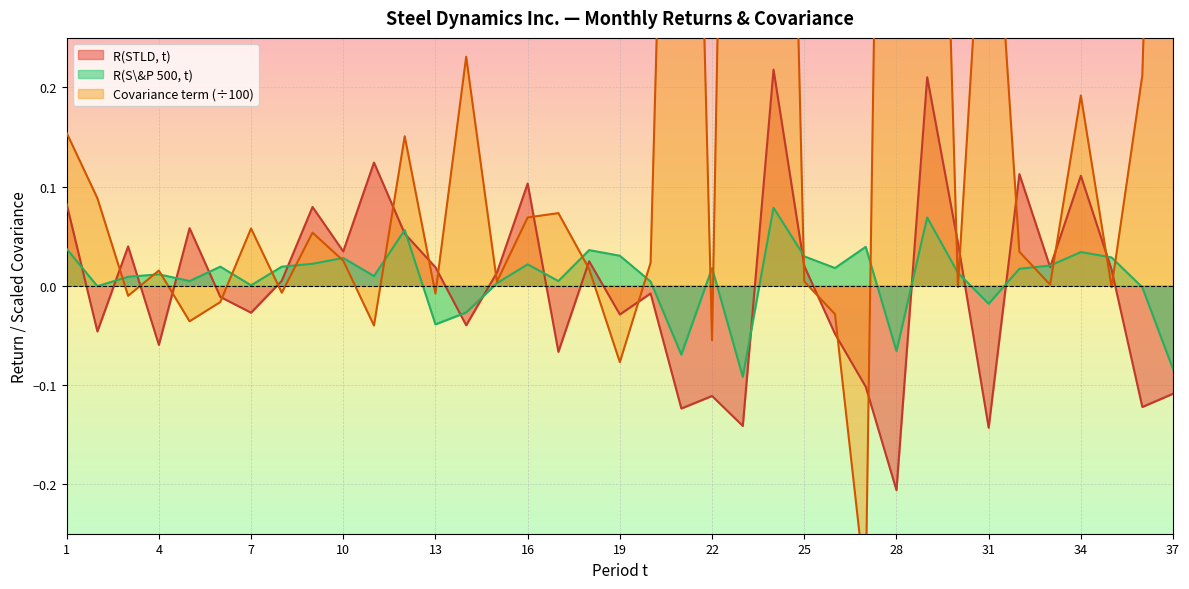

How many data points in R(S&P 500, t) are less than 0?

9